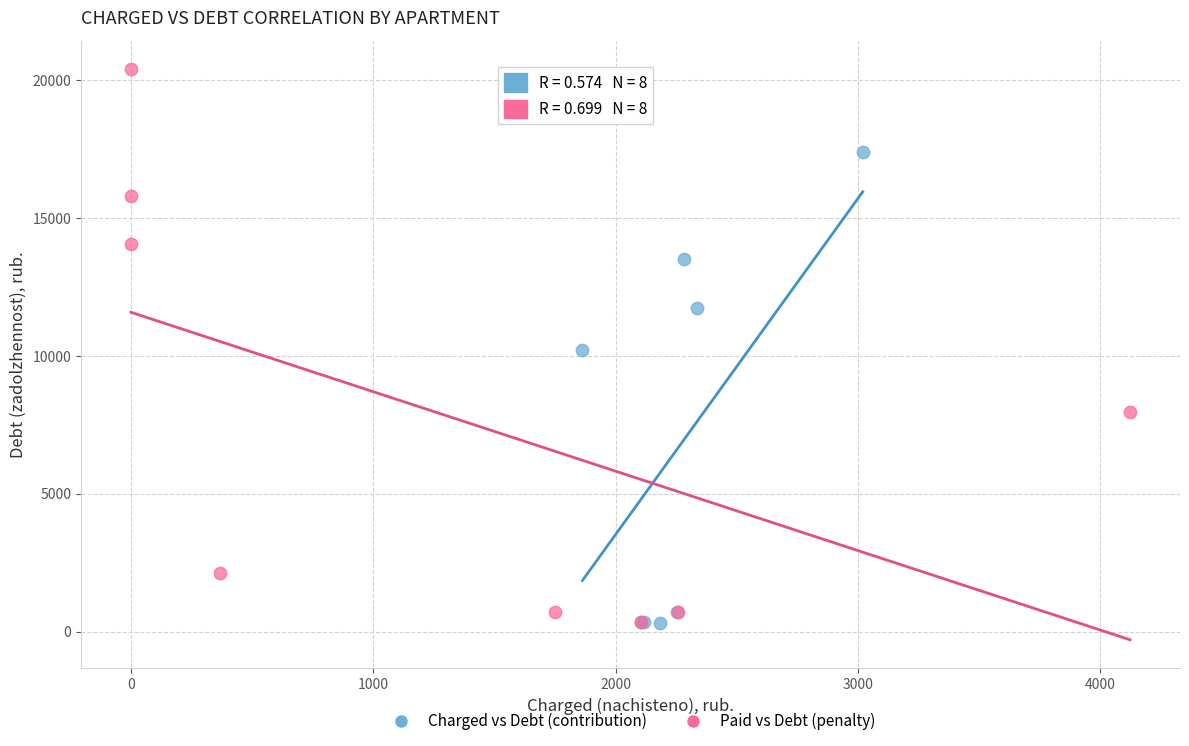

Which series has the largest Y range (max minus min)?

Paid vs Debt (penalty)